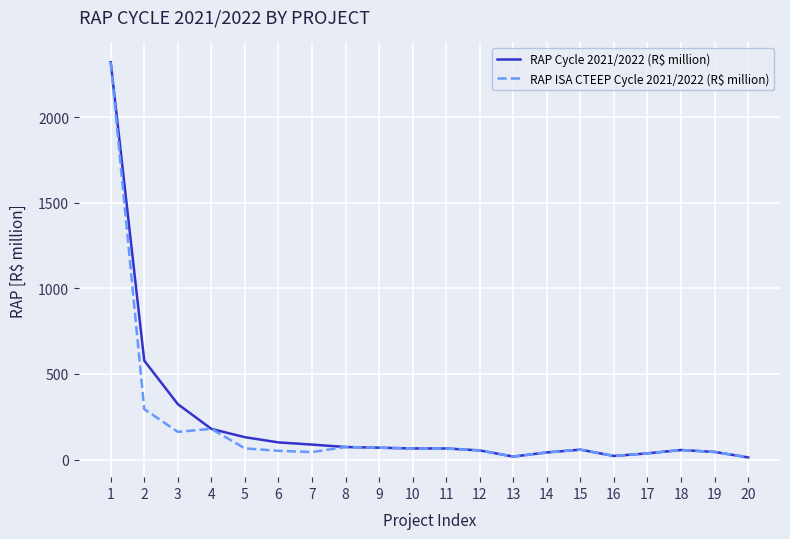

Which series changed the most between 2 and 3?

RAP Cycle 2021/2022 (R$ million)